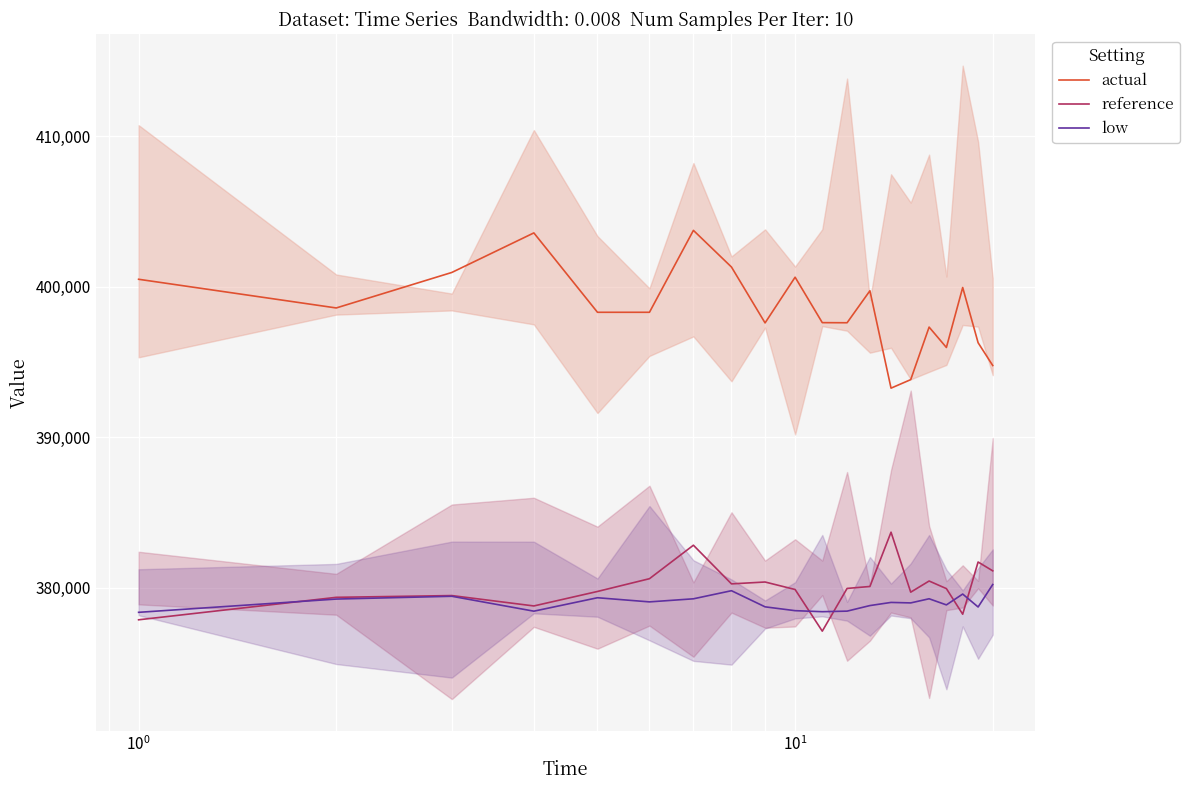

What is the average value of the actual series?

398486.1